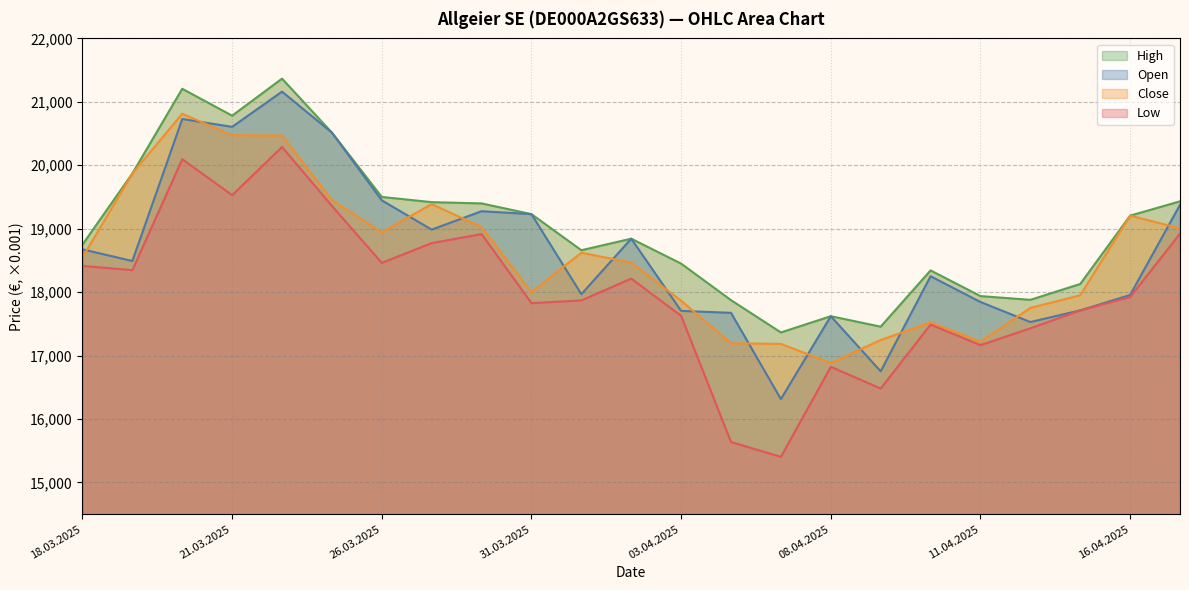

What is the label of the 17th point from the right?

26.03.2025